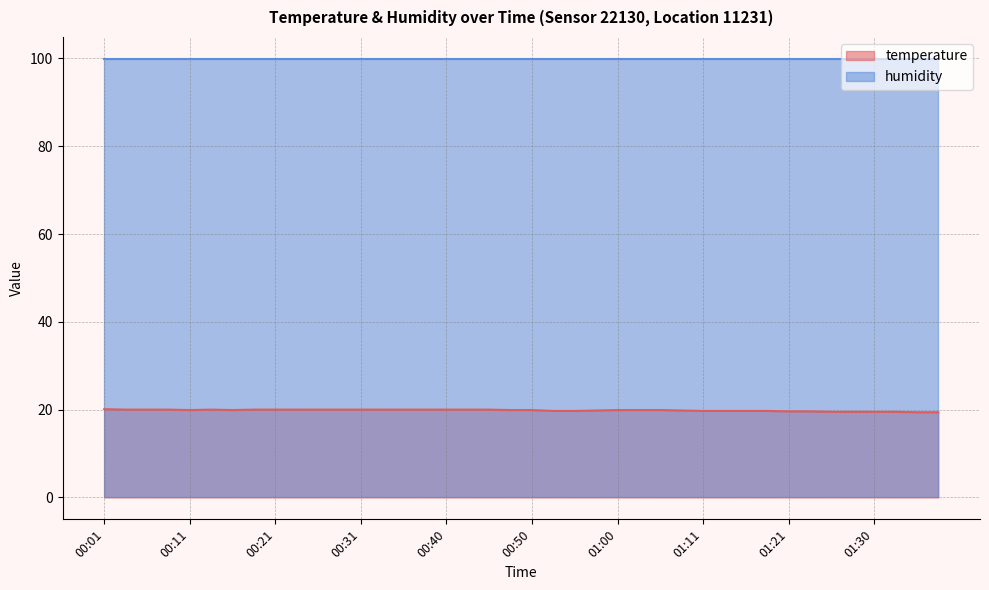

Reading left to right, extract all data points from this chart.

20.1	20.0	20.0	20.0	19.9	20.0	19.9	20.0	20.0	20.0	20.0	20.0	20.0	20.0	20.0	20.0	20.0	20.0	20.0	19.9	19.9	19.7	19.7	19.8	19.9	19.9	19.9	19.8	19.7	19.7	19.7	19.7	19.6	19.6	19.5	19.5	19.5	19.5	19.4	19.4